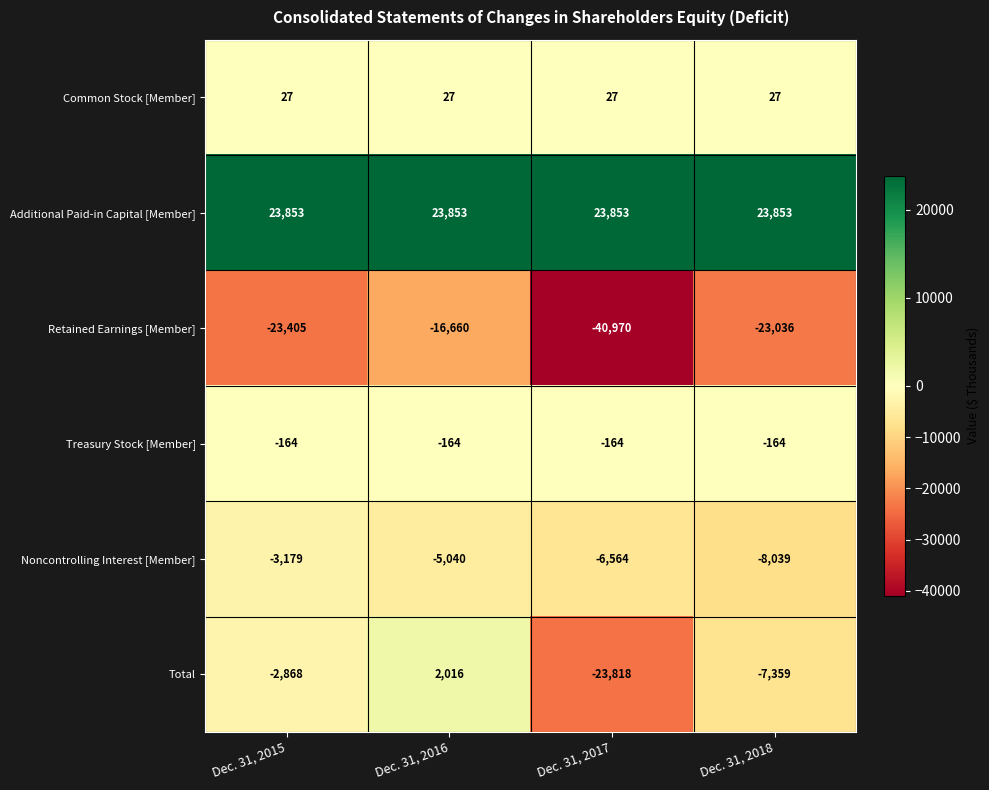

At which label is Total closest to -10901?

Dec. 31, 2018